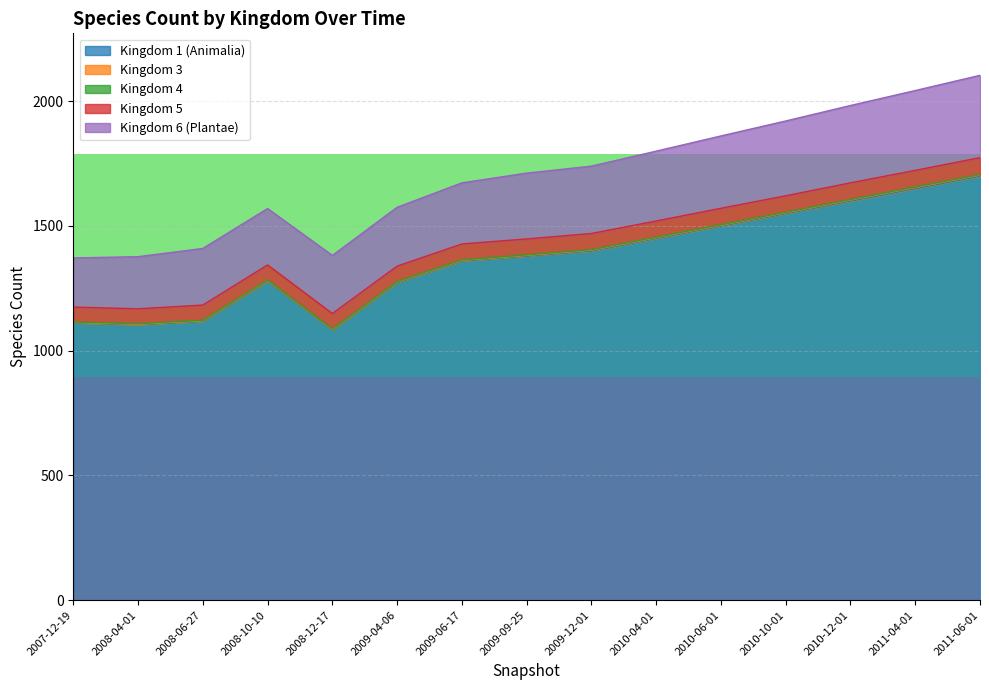

At which label does 5 first exceed 64?

2009-12-01